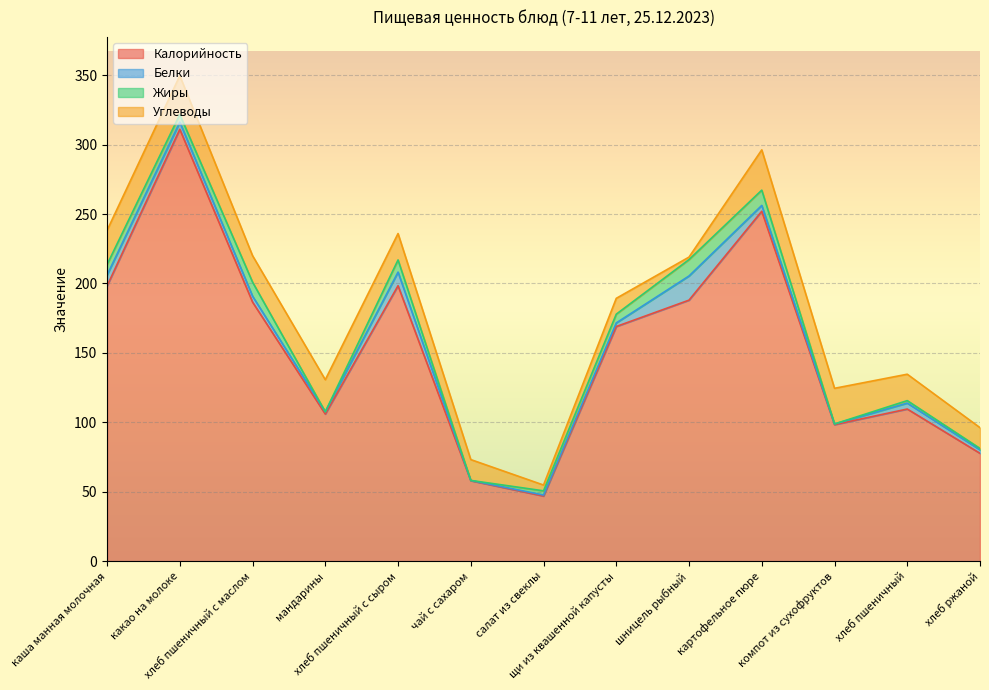

Which series changed the most between шницель рыбный and хлеб пшеничный?

Калорийность